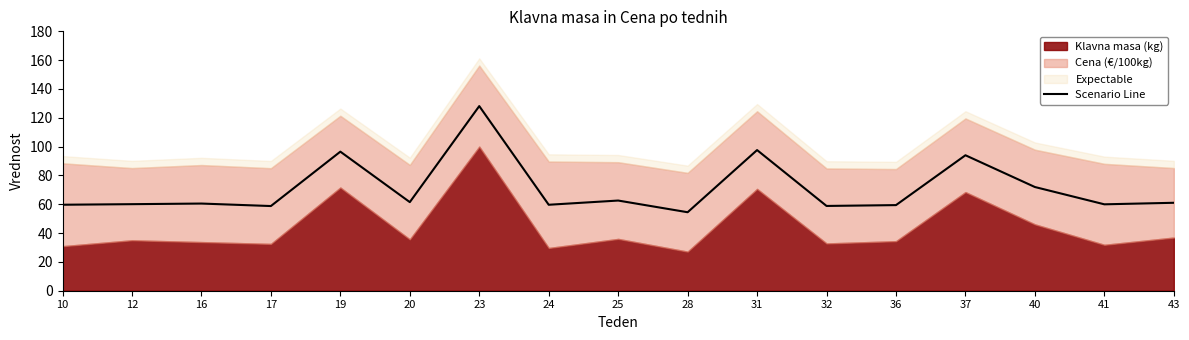

How many points are lower than both their immediate neighbors (excluding endpoints)?

6